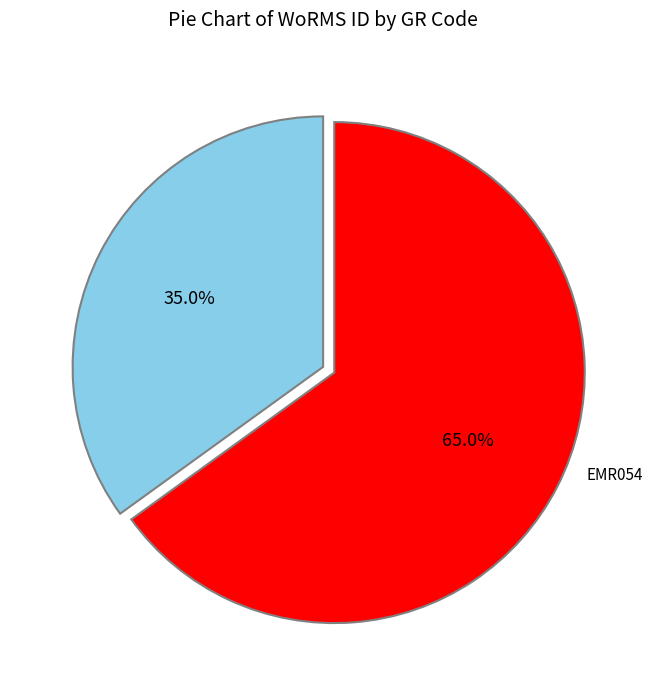

Is the sum of EMR052 and EMR054 greater than half?

Yes